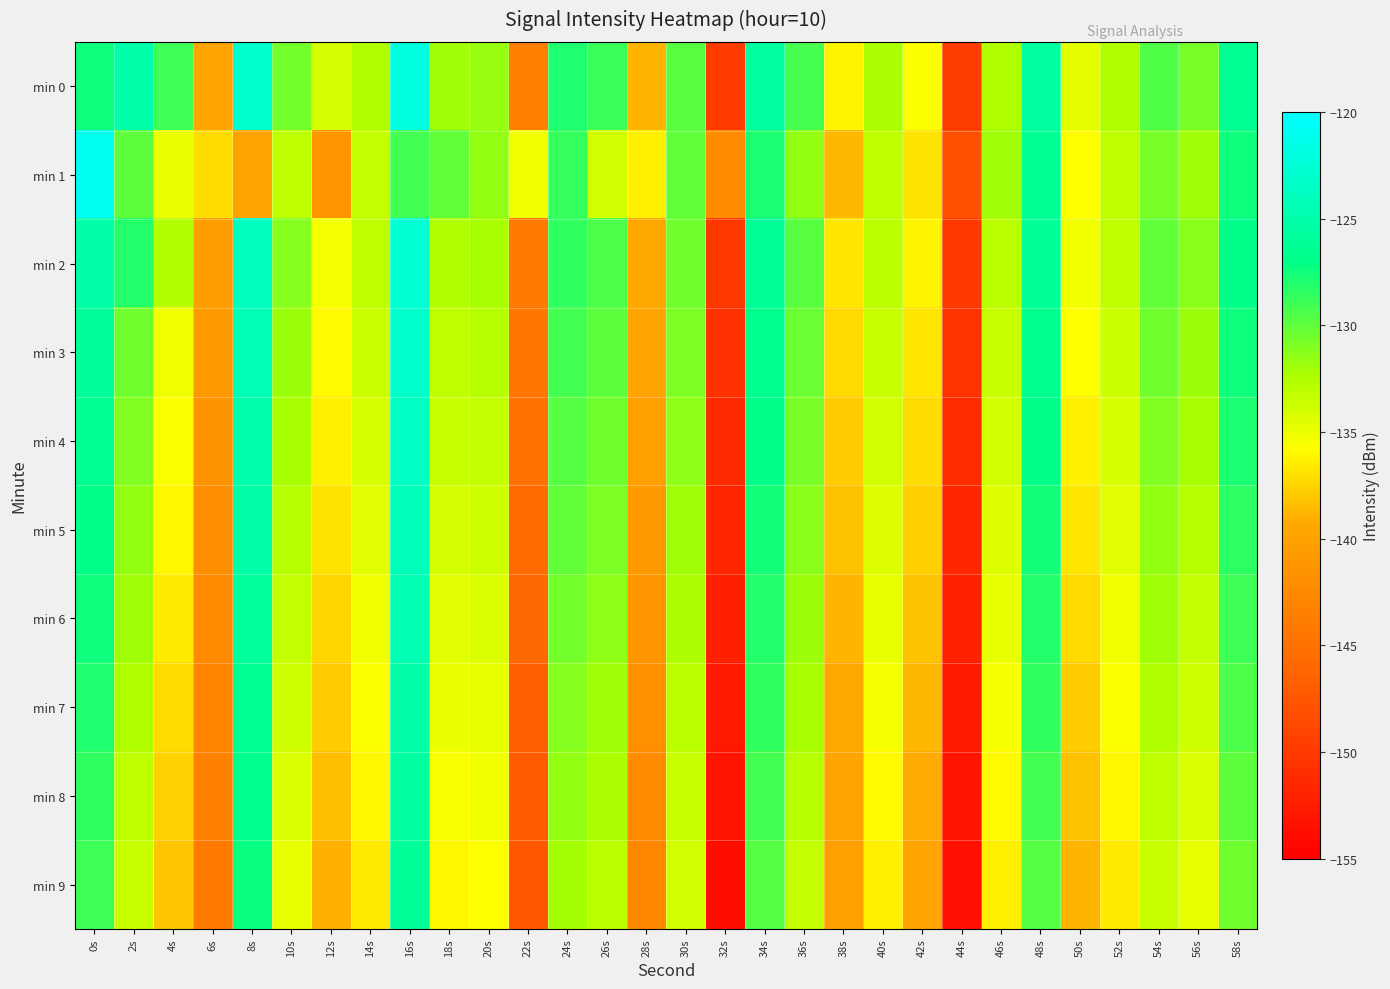

At which category is the sum across all series the highest?

16s